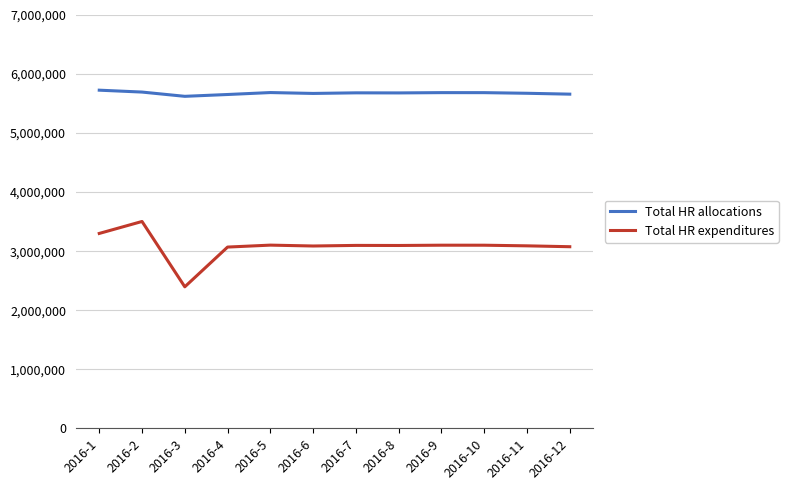

True or false: Total HR allocations and Total HR expenditures intersect in this chart.

False